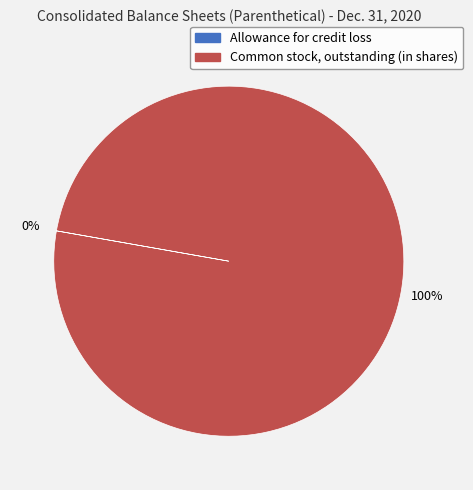

To the nearest percent, what percentage of the pie is Common stock, outstanding (in shares)?

100%